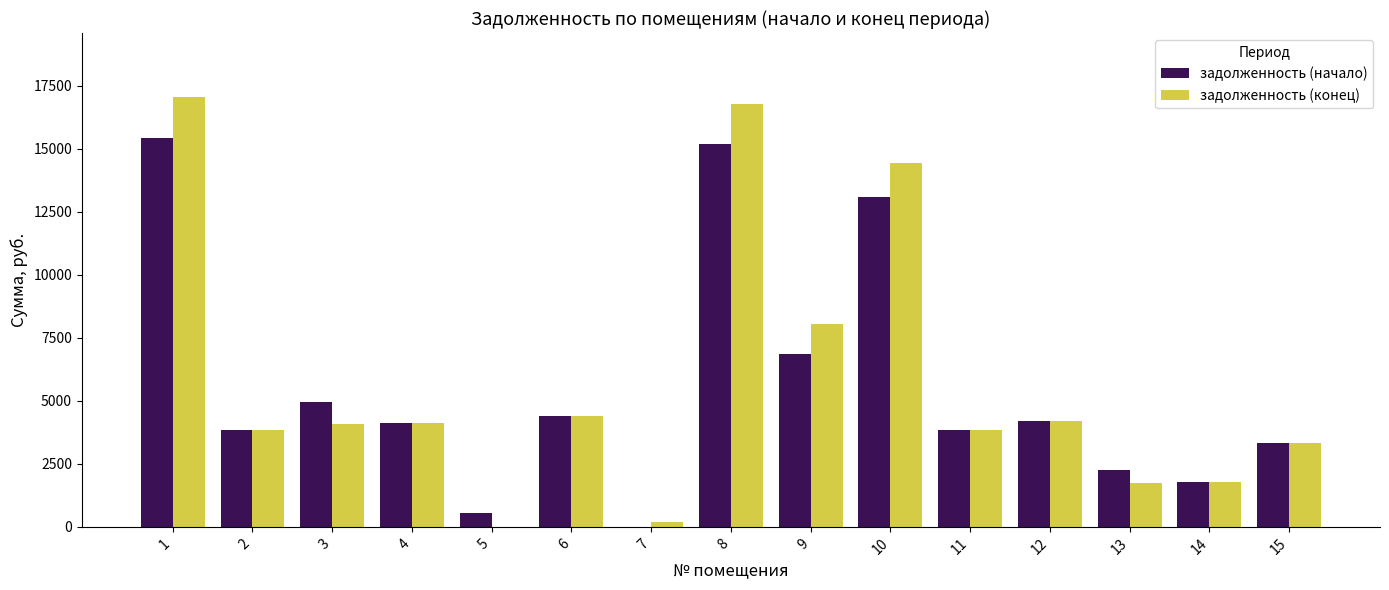

What is the total value across all series at 2?

7693.4